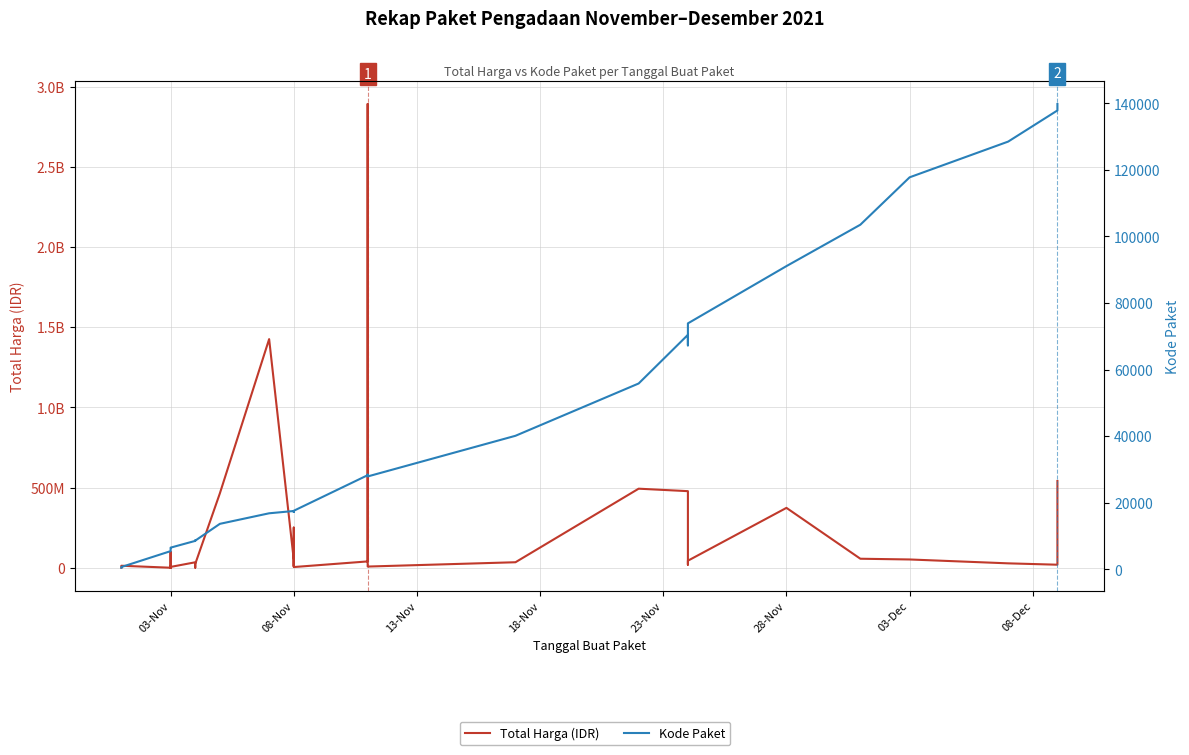

What is the difference between the maximum and minimum values in the Total Harga (IDR) series?

2892044000